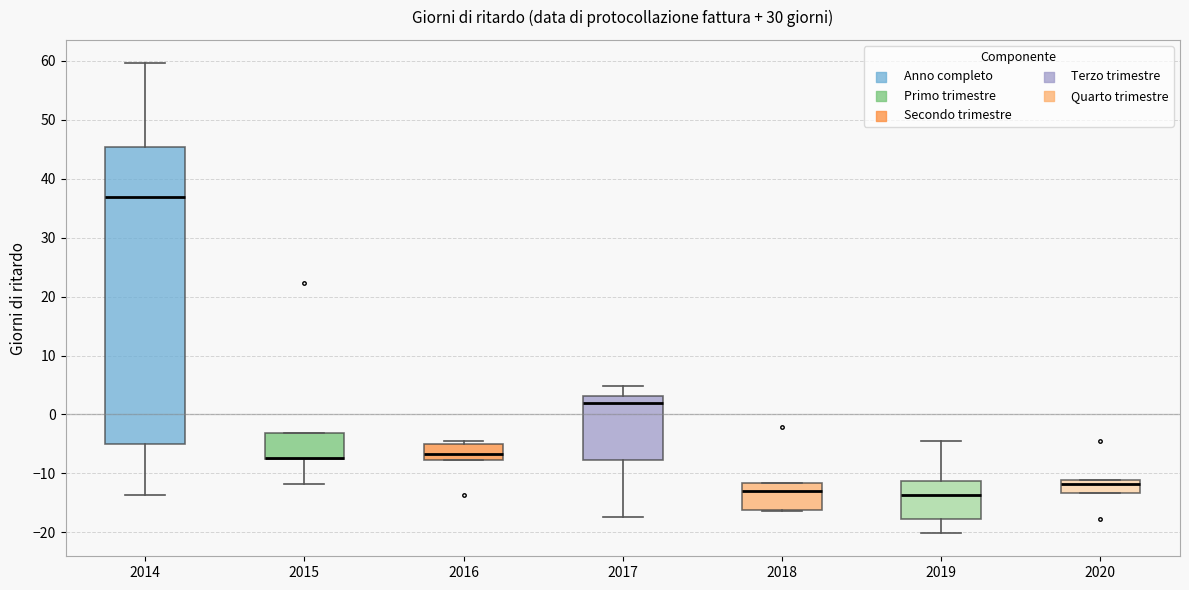

Reading left to right, read every box against the y-axis: the position of its median line, the range the box covers, and the ends of its whiskers. The values are not printed on the chart, so give them approximately, as read against the axis.

2014: median 37, box -5 to 45, whiskers -14 to 60
2015: median -7 (drawn on the box's lower edge), box -8 to -3, whiskers -12 to -3
2016: median -7, box -8 to -5, whiskers -8 to -4
2017: median 2, box -8 to 3, whiskers -17 to 5
2018: median -13, box -16 to -12, whiskers -16 to -12
2019: median -14, box -18 to -11, whiskers -20 to -4
2020: median -12, box -13 to -11, whiskers -13 to -11